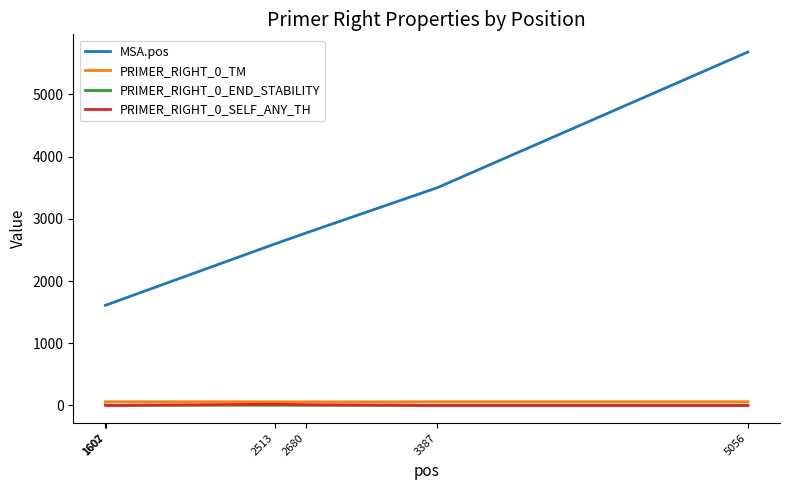

The value of MSA.pos at 2513 is 4271.3. True or false?

False